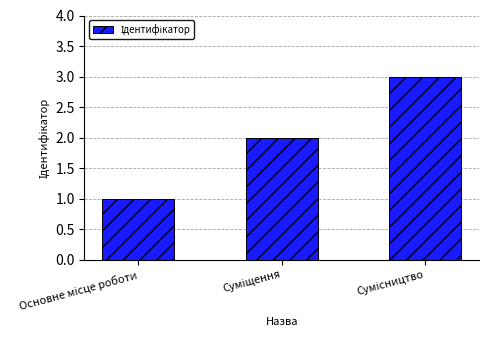

How many values are between 1 and 3?

3